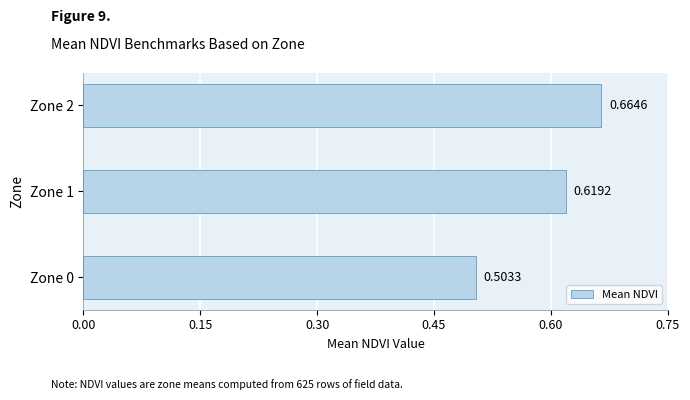

Does the chart contain stacked bars?

No